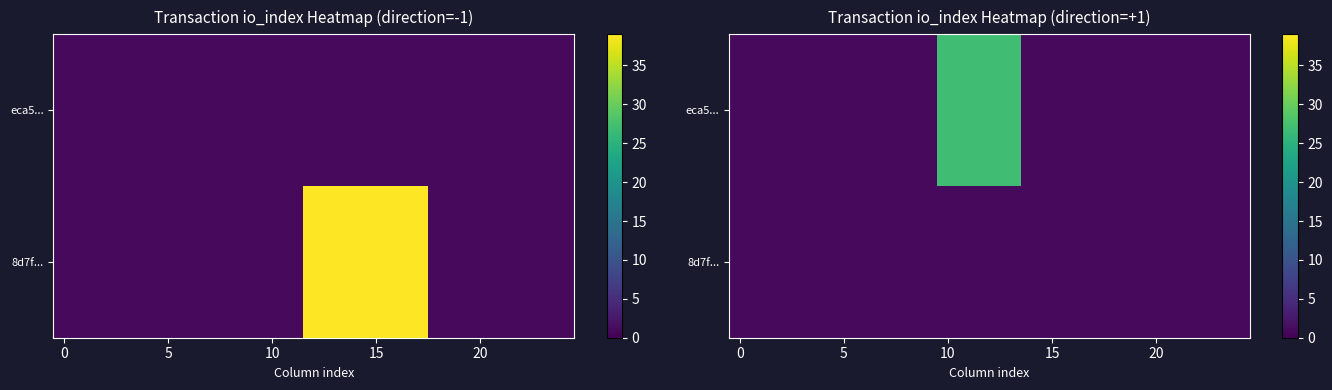

List the series in order of their overall mean, highest first.

eca5..., 8d7f...